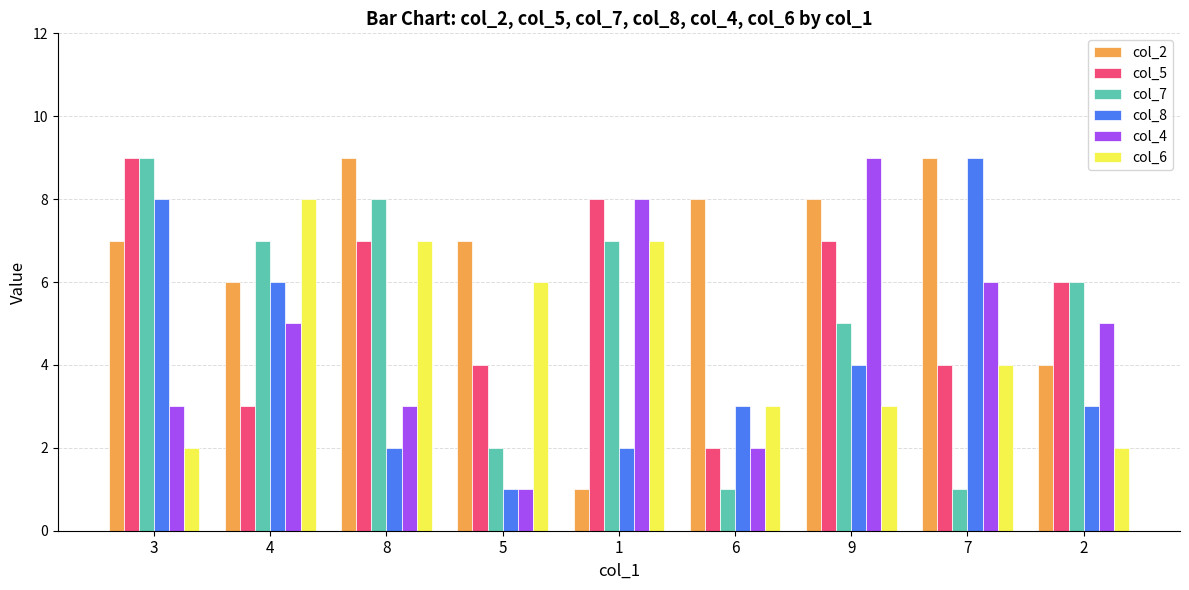

What is the total value across all series at 6?

19